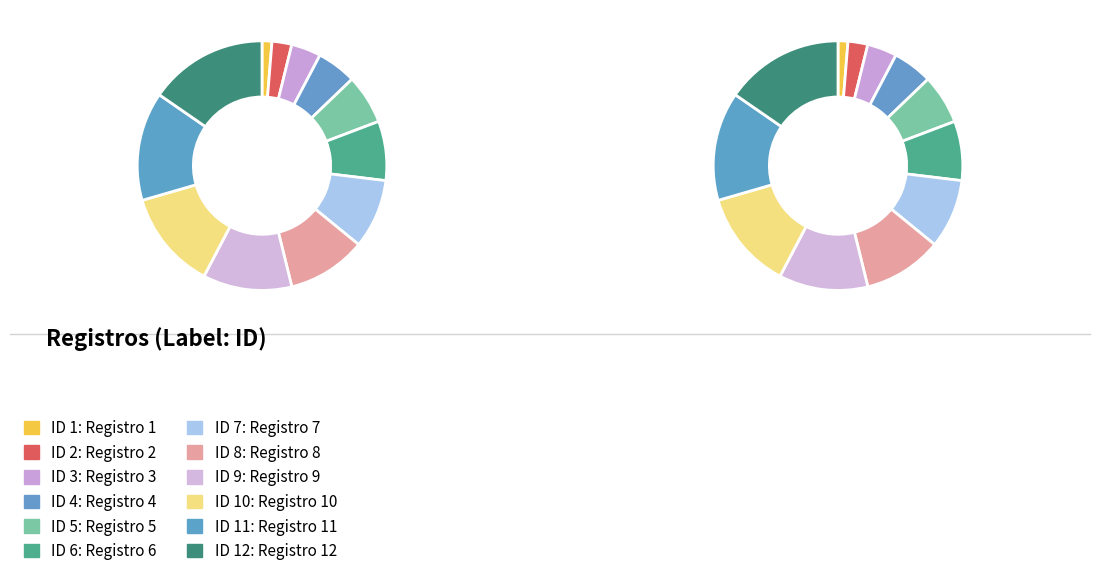

Between 6 and 5, which is larger?

6